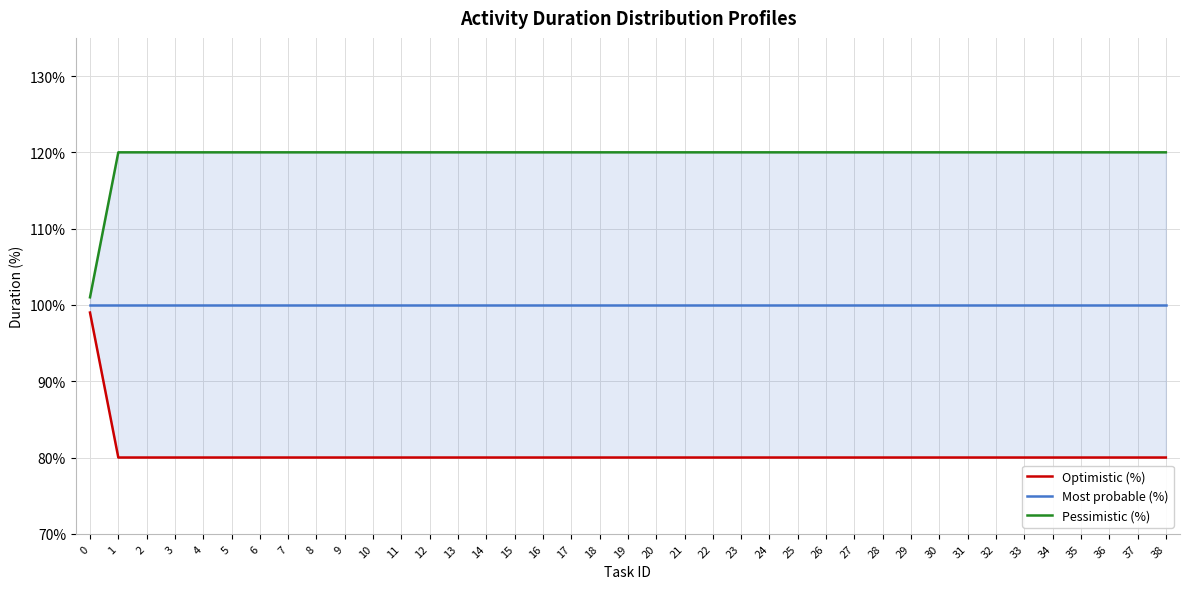

Reading left to right, what are all the values shown in this chart?

Optimistic (%): 0=99	1=80	2=80	3=80	4=80	5=80	6=80	7=80	8=80	9=80	10=80	11=80	12=80	13=80	14=80	15=80	16=80	17=80	18=80	19=80	20=80	21=80	22=80	23=80	24=80	25=80	26=80	27=80	28=80	29=80	30=80	31=80	32=80	33=80	34=80	35=80	36=80	37=80	38=80
Most probable (%): 0=100	1=100	2=100	3=100	4=100	5=100	6=100	7=100	8=100	9=100	10=100	11=100	12=100	13=100	14=100	15=100	16=100	17=100	18=100	19=100	20=100	21=100	22=100	23=100	24=100	25=100	26=100	27=100	28=100	29=100	30=100	31=100	32=100	33=100	34=100	35=100	36=100	37=100	38=100
Pessimistic (%): 0=101	1=120	2=120	3=120	4=120	5=120	6=120	7=120	8=120	9=120	10=120	11=120	12=120	13=120	14=120	15=120	16=120	17=120	18=120	19=120	20=120	21=120	22=120	23=120	24=120	25=120	26=120	27=120	28=120	29=120	30=120	31=120	32=120	33=120	34=120	35=120	36=120	37=120	38=120